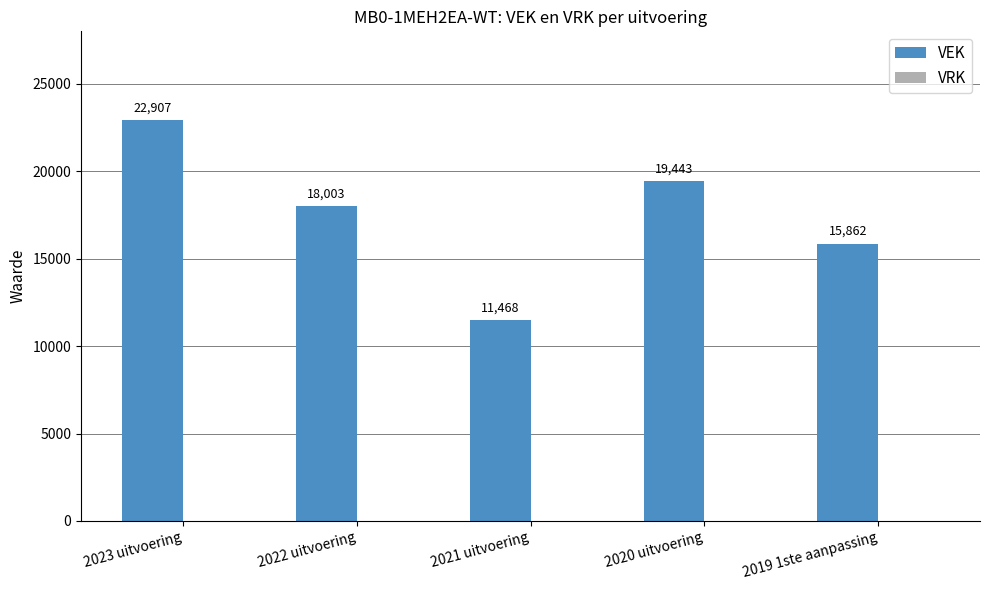

What is the label of the 2nd bar from the left?

2022 uitvoering